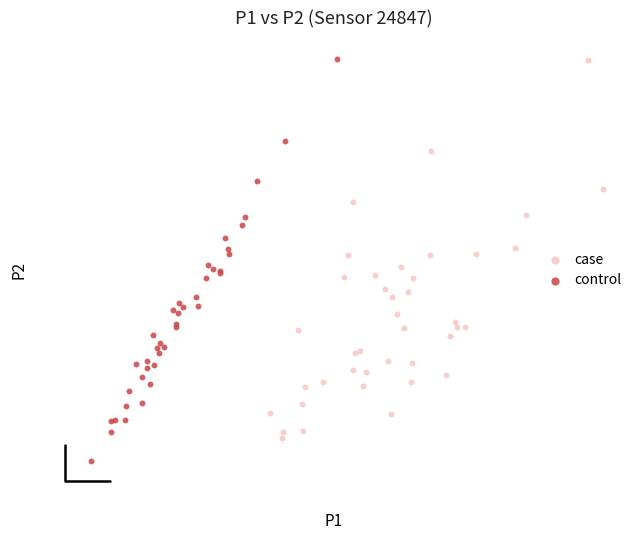

Which series reaches the minimum Y coordinate?

control